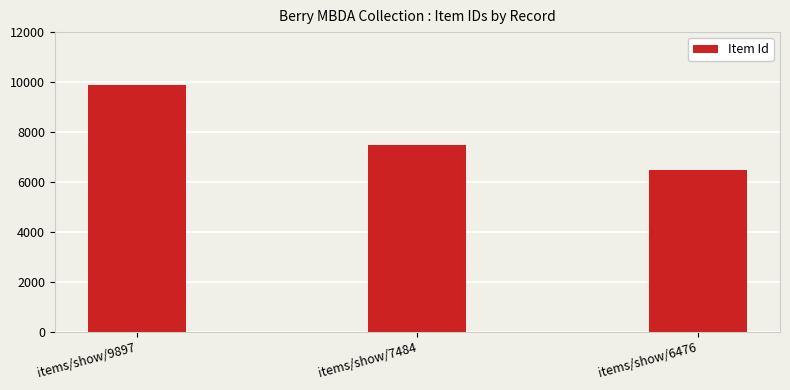

Rank the categories by value from highest to lowest.

items/show/9897, items/show/7484, items/show/6476